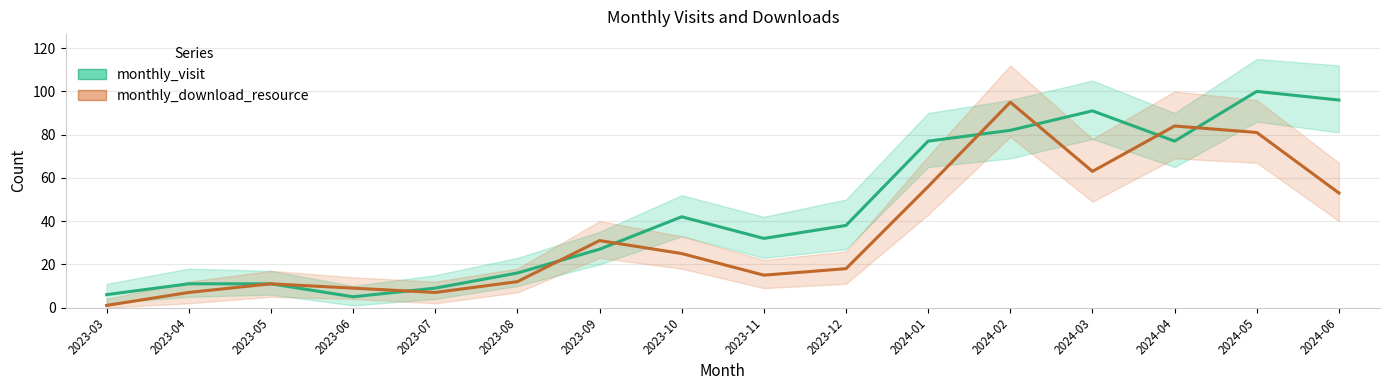

The monthly_visit series shows 38 at 2023-09. True or false?

False